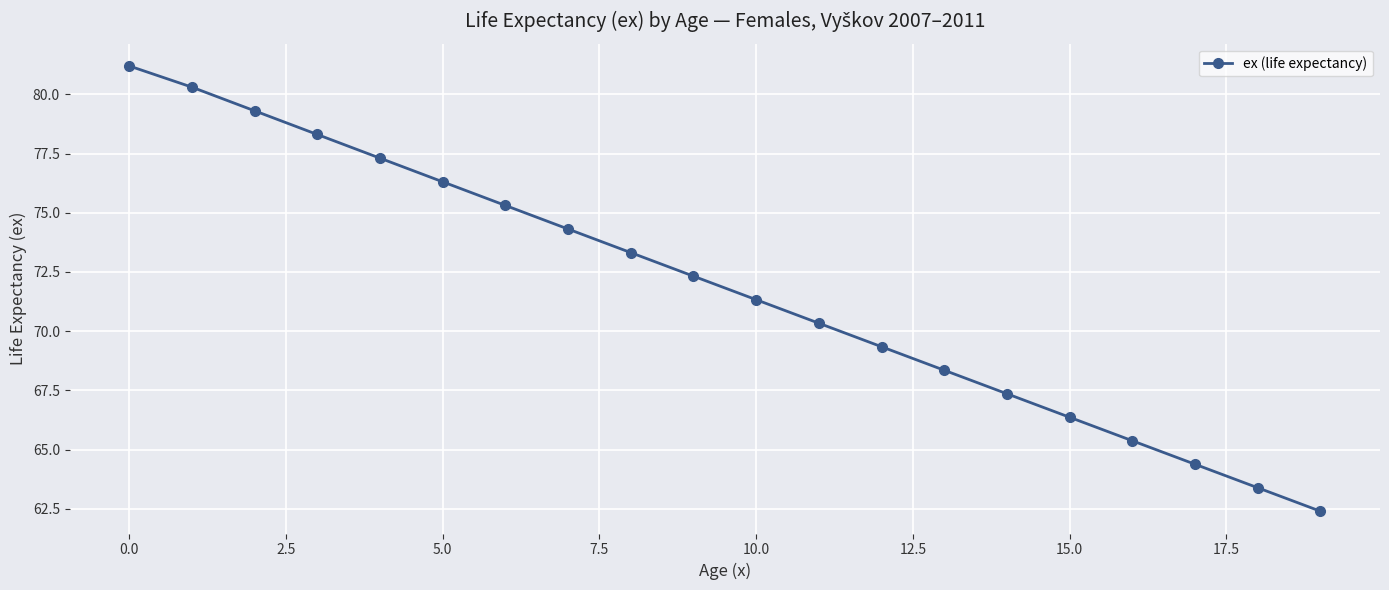

Count the number of categories in the chart.

20